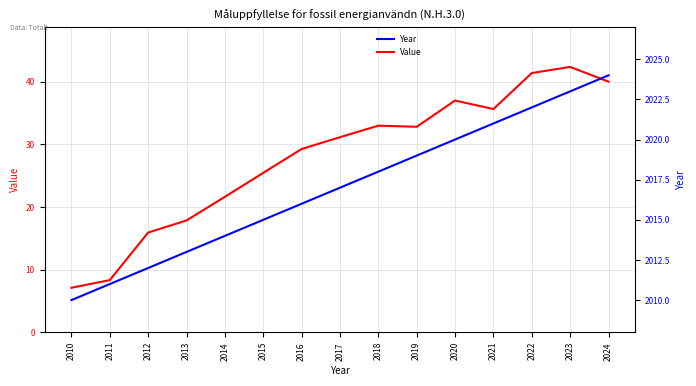

Reading left to right, extract all data points from this chart.

Value: 2010=7.1	2011=8.3	2012=15.9	2013=17.8	2014=21.6	2015=25.4	2016=29.2	2017=31.1	2018=33.0	2019=32.8	2020=37.0	2021=35.6	2022=41.4	2023=42.3	2024=40.0
Year: 2010=2010.0	2011=2011.0	2012=2012.0	2013=2013.0	2014=2014.0	2015=2015.0	2016=2016.0	2017=2017.0	2018=2018.0	2019=2019.0	2020=2020.0	2021=2021.0	2022=2022.0	2023=2023.0	2024=2024.0